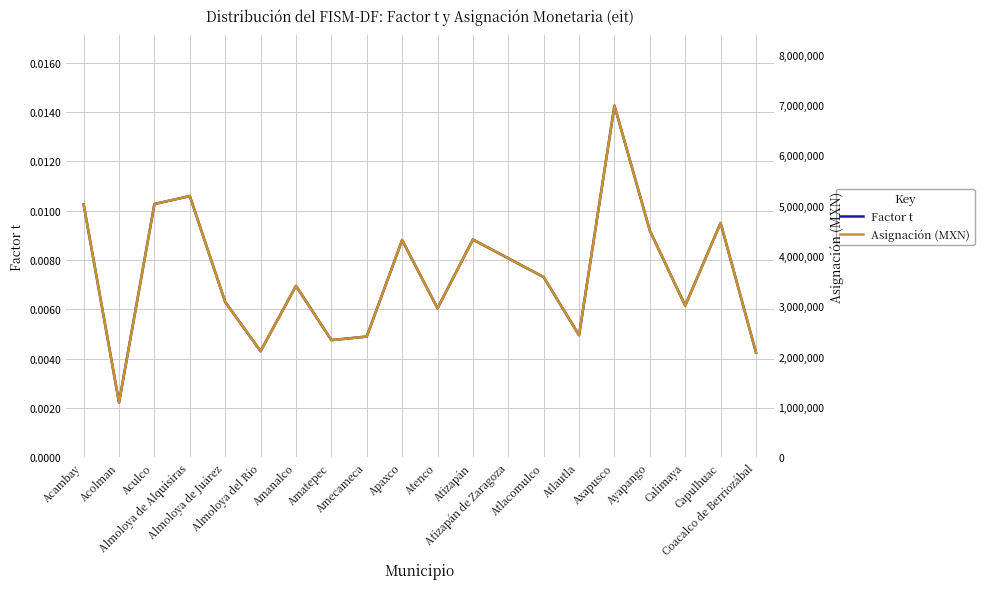

Rank the categories by Asignación (MXN) value from lowest to highest.

Acolman, Coacalco de Berriozábal, Almoloya del Río, Amatepec, Amecameca, Atlautla, Atenco, Calimaya, Almoloya de Juárez, Amanalco, Atlacomulco, Atizapán de Zaragoza, Apaxco, Atizapán, Ayapango, Capulhuac, Acambay, Aculco, Almoloya de Alquisiras, Axapusco